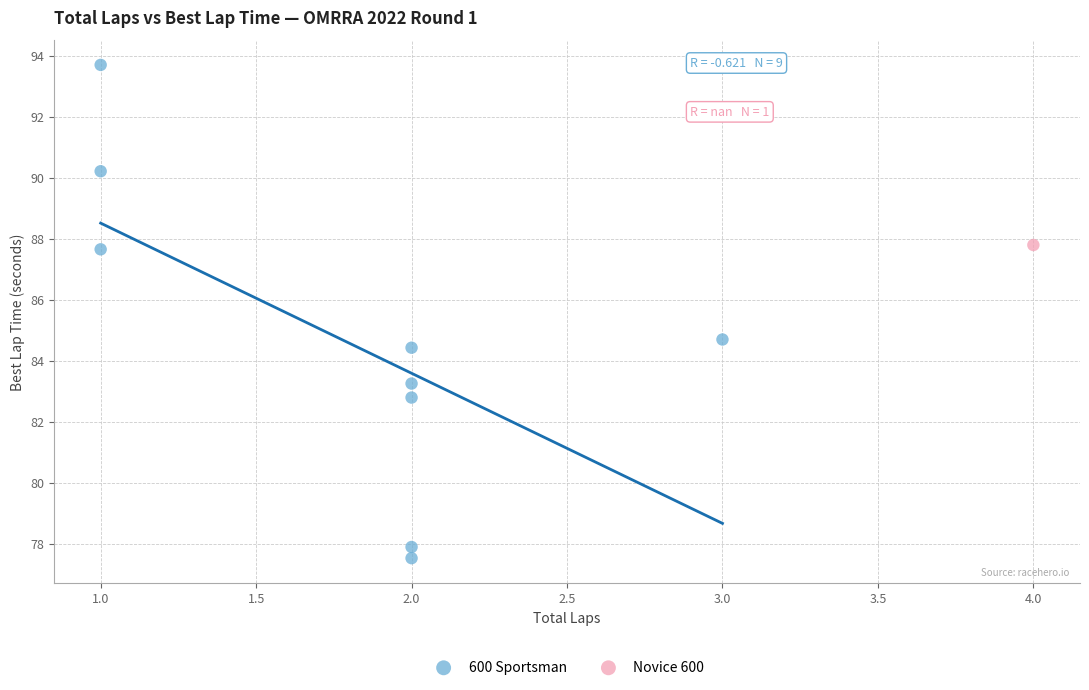

What are all the series names shown in the legend?

600 Sportsman, Novice 600